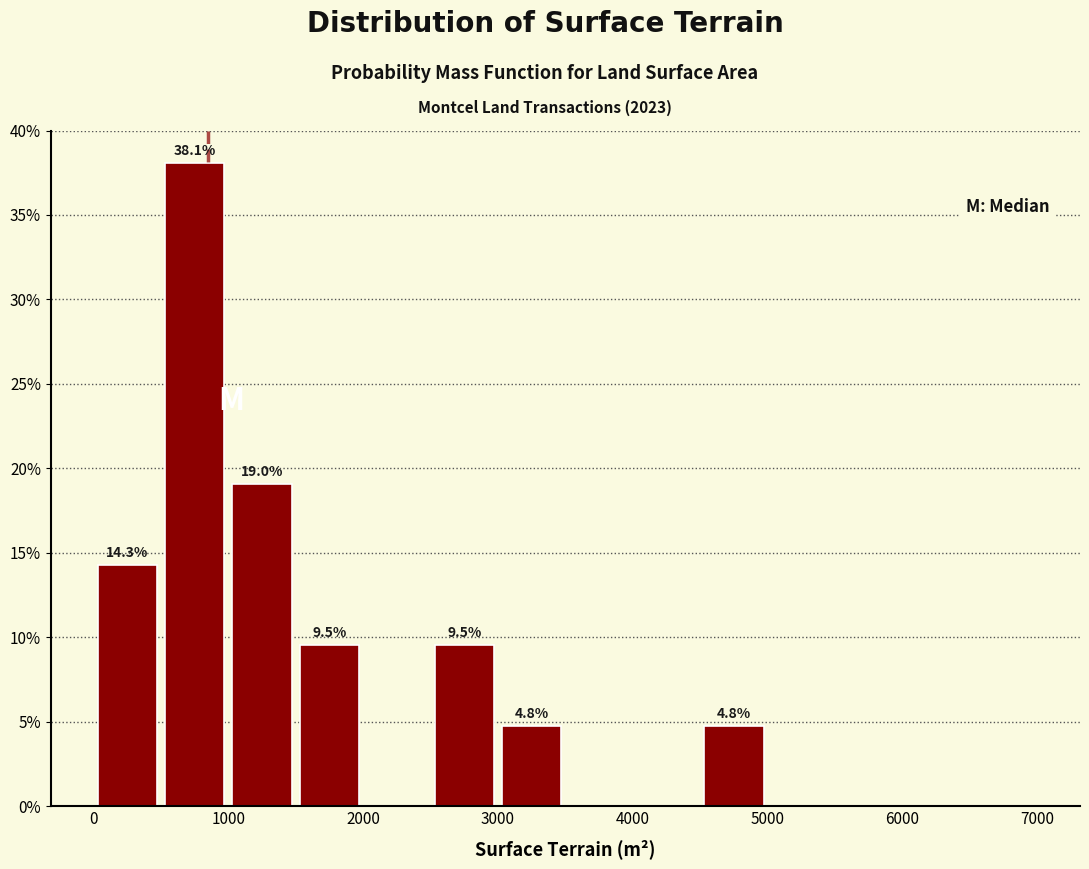

Over which range of the x-axis is the bar tallest?

500 to 1000